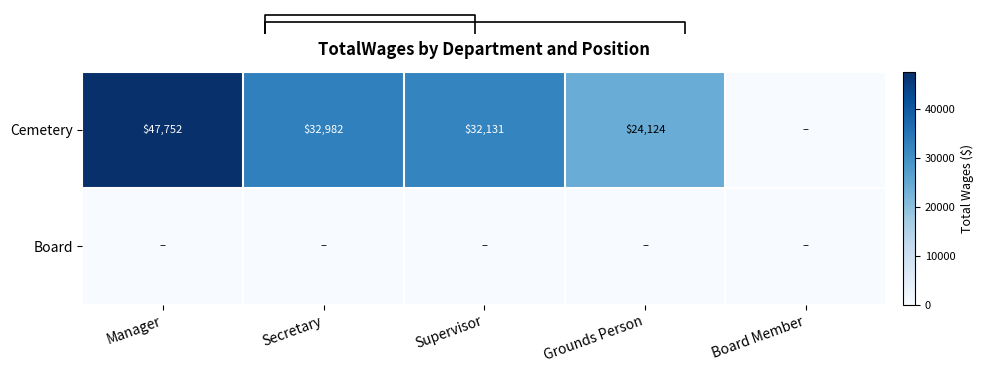

True or false: Cemetery has a value of 24124 at Grounds Person.

True